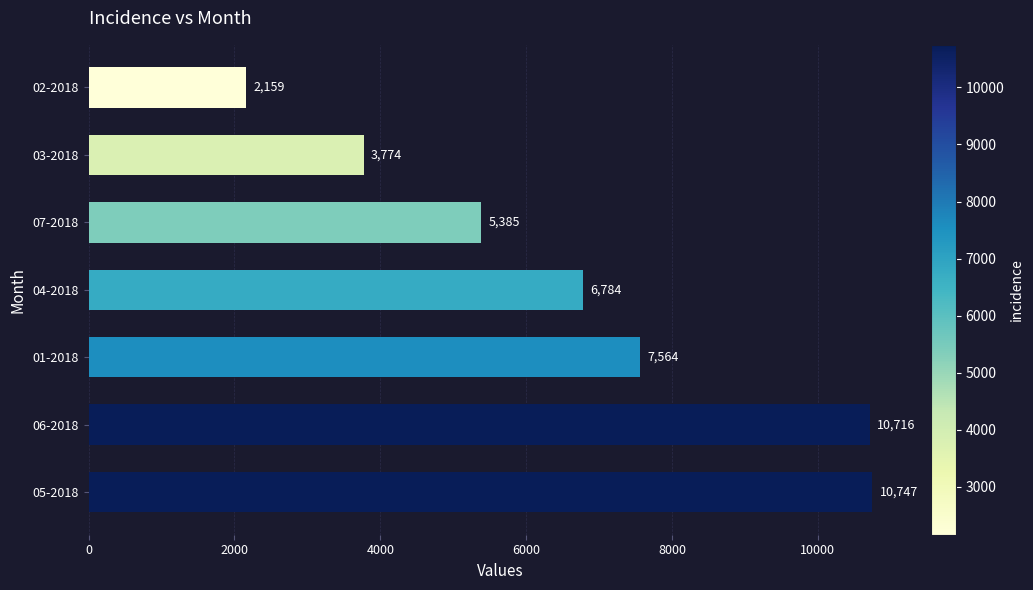

Reading top to bottom, transcribe all the data shown in this chart.

02-2018=2159	03-2018=3774	07-2018=5385	04-2018=6784	01-2018=7564	06-2018=10716	05-2018=10747